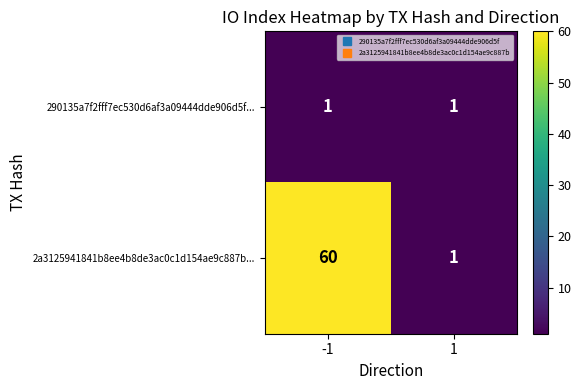

What is the total value across all series at -1?

61